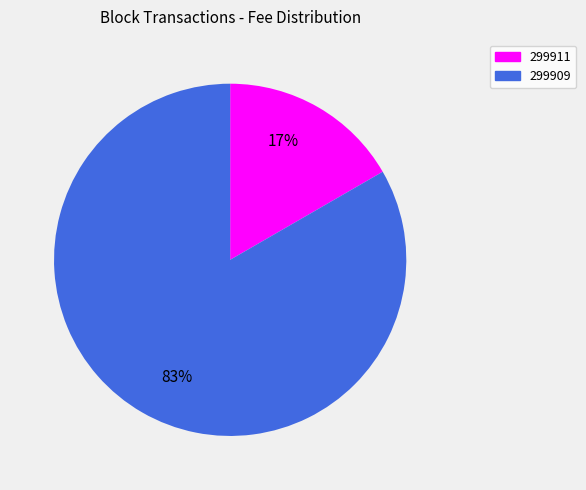

What is the largest slice in the pie chart?

299909